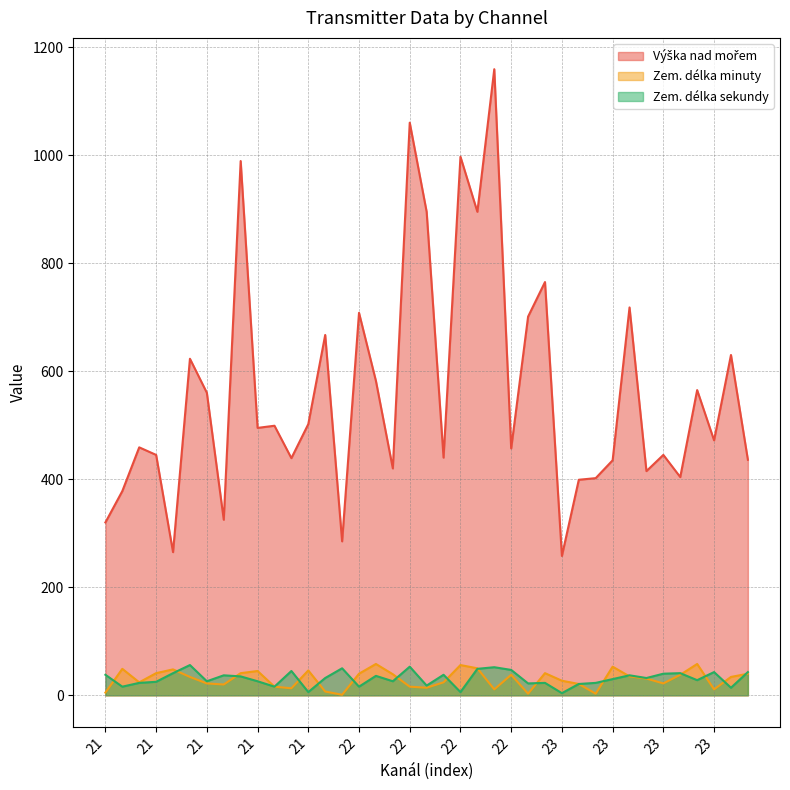

Where is the first local minimum for Zem. délka sekundy?

21